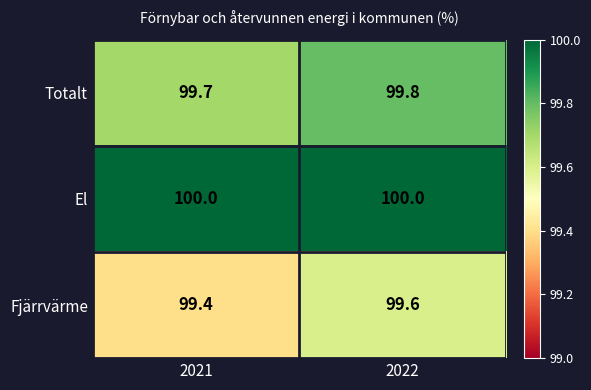

Between 2021 and 2022, which series saw the biggest shift?

Fjärrvärme